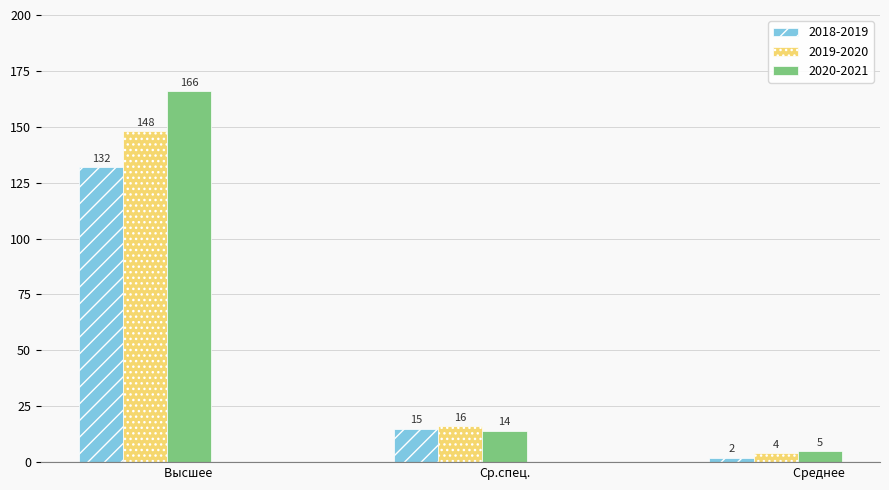

What is the total value across all series at Ср.спец.?

45